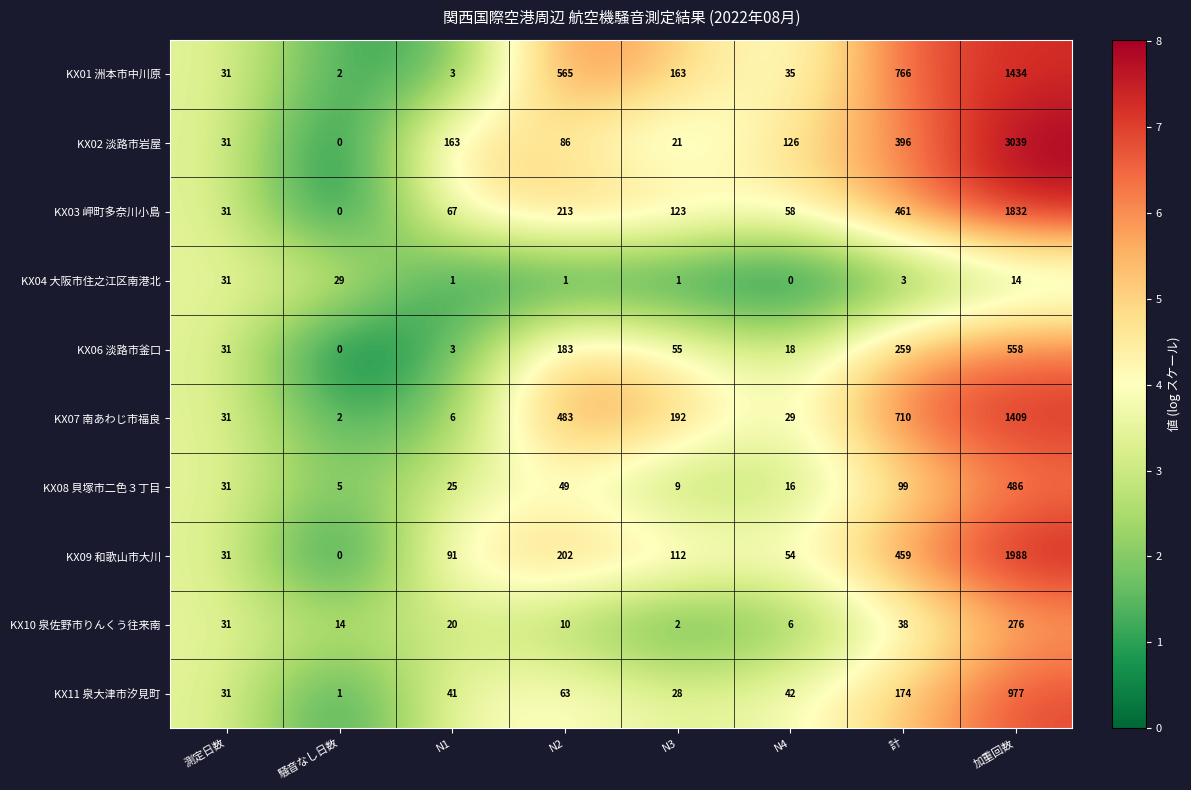

True or false: KX09 和歌山市大川 has a value of 150 at N1.

False